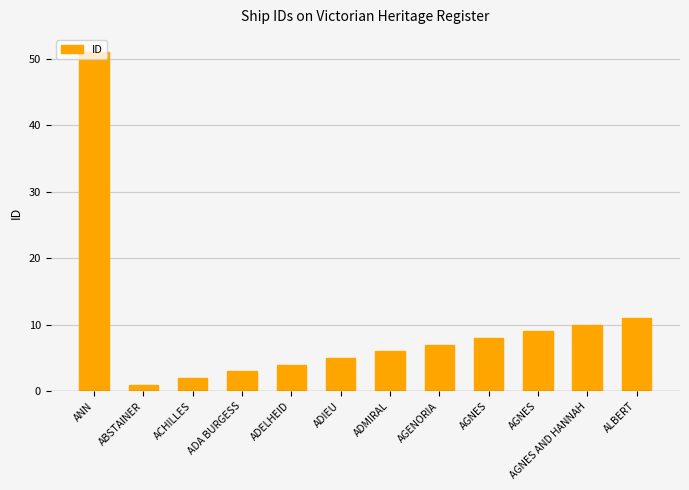

How many distinct data groups are displayed?

1